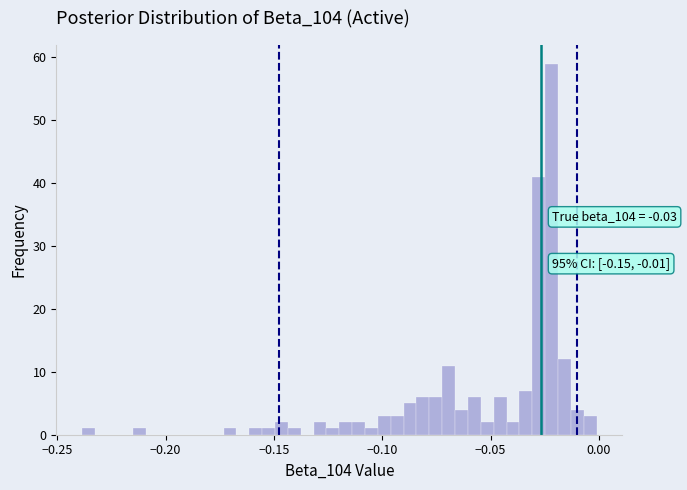

Around what value on the x-axis is the tallest bar? Give the approximate position of its centre, as read against the axis.

-0.020